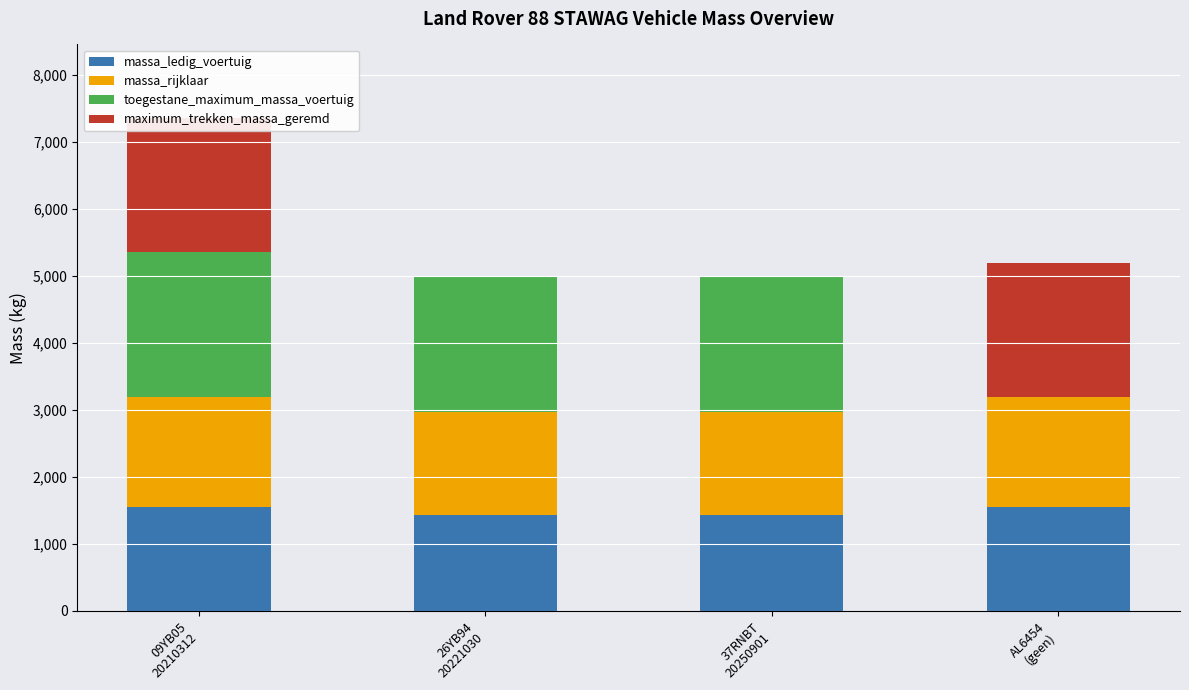

Reading right to left, list all the values displayed in this chart.

massa_ledig_voertuig: 1546	1433	1433	1548
massa_rijklaar: 1646	1533	1533	1648
toegestane_maximum_massa_voertuig: 0	2021	2020	2160
maximum_trekken_massa_geremd: 2000	0	0	2000